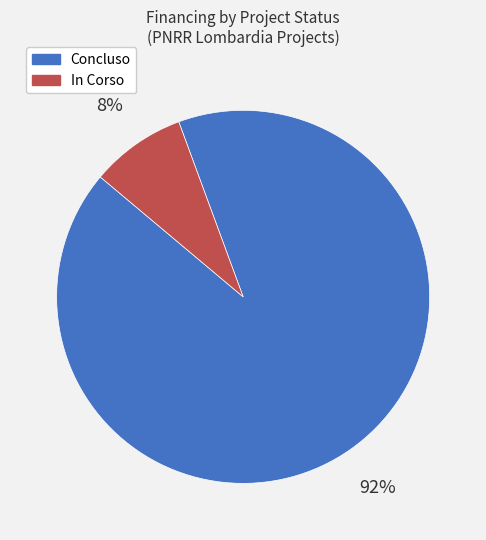

To the nearest percent, what is the combined percentage of In Corso and Concluso?

100%